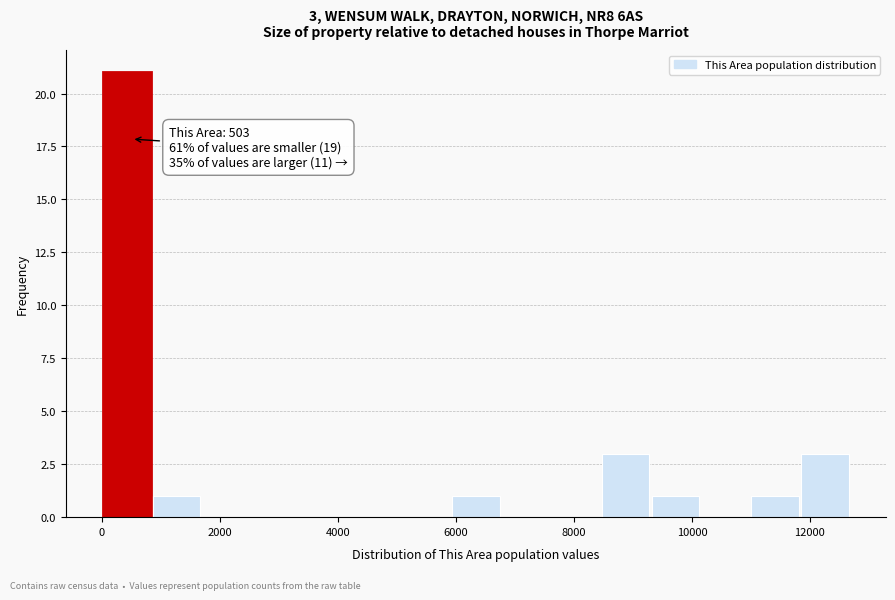

Which range on the x-axis has the tallest bar?

0 to 800